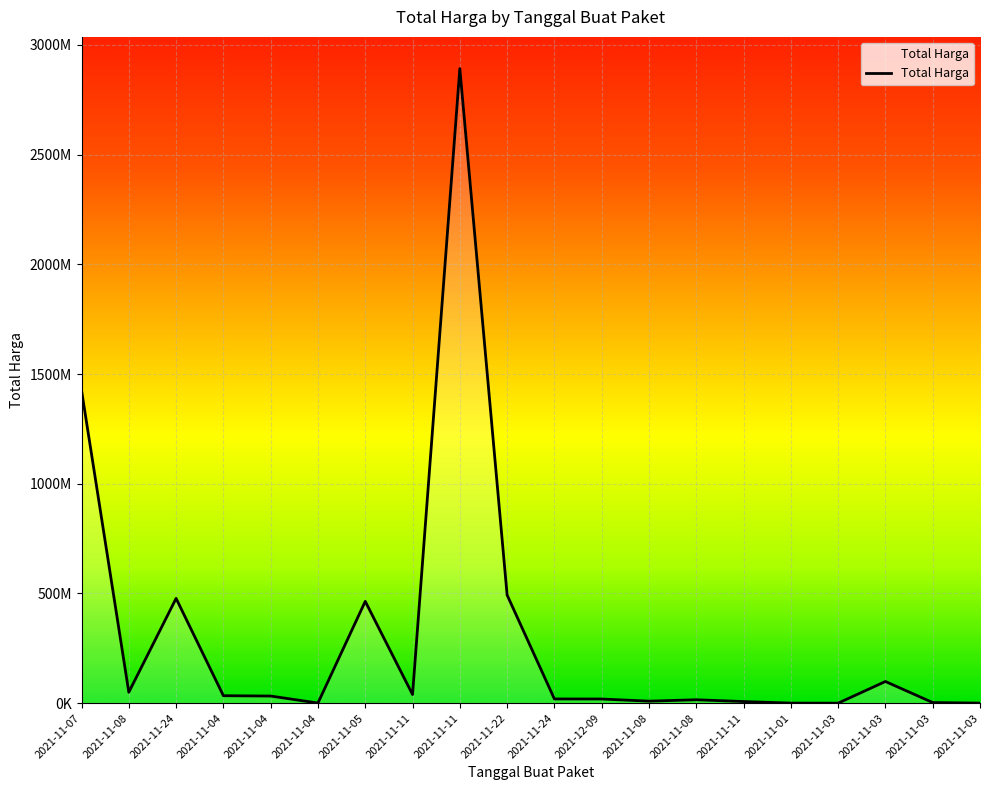

Does the chart display data point markers on the line(s)?

No